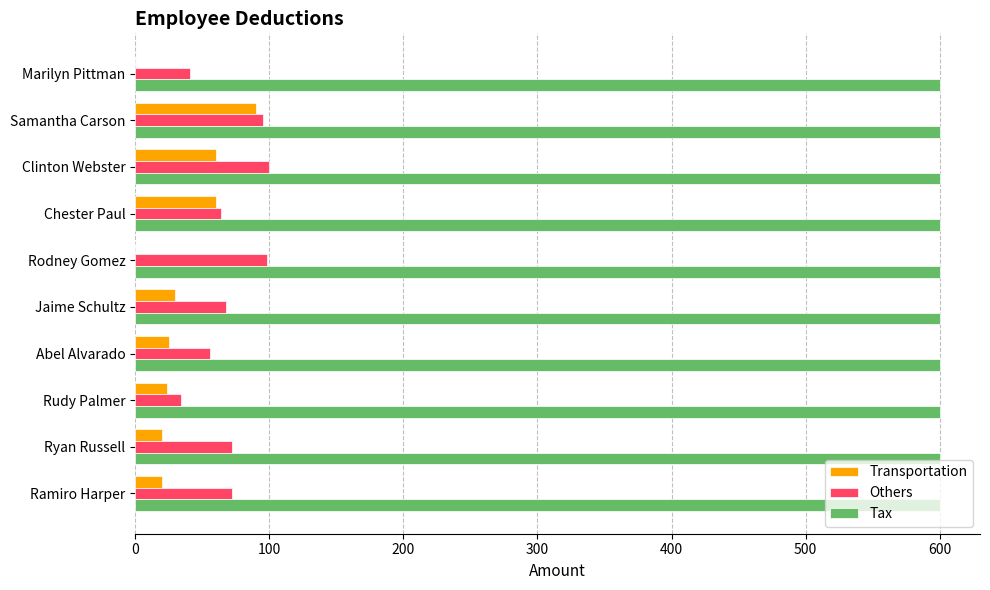

What is the total value across all series at Clinton Webster?

760